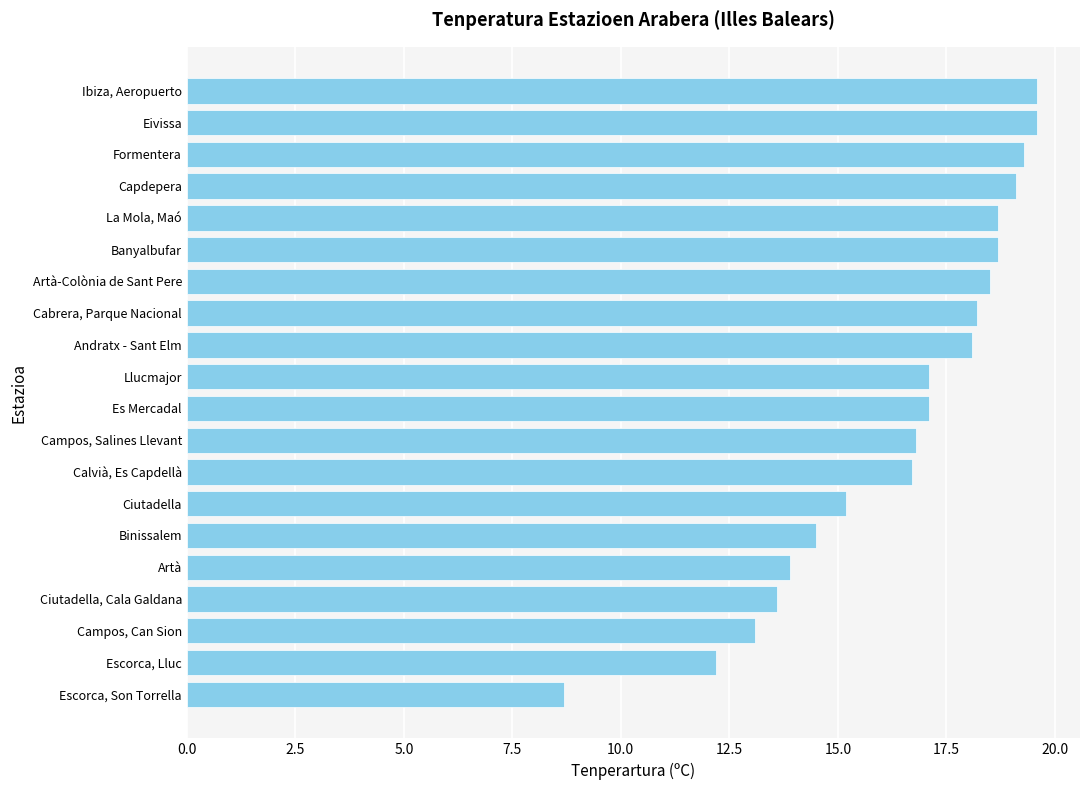

Which label corresponds to the smallest value in the chart?

Escorca, Son Torrella